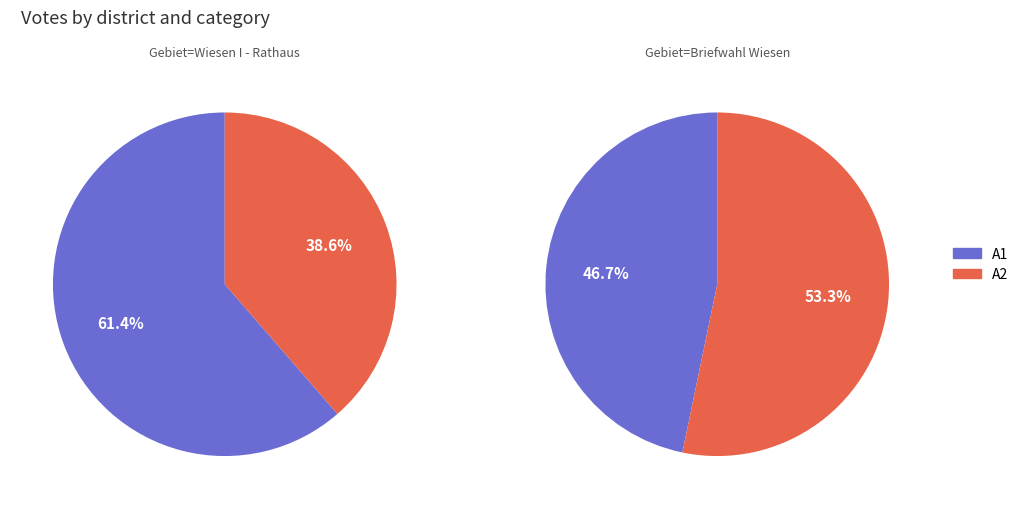

Which slice represents more than half of the pie?

1